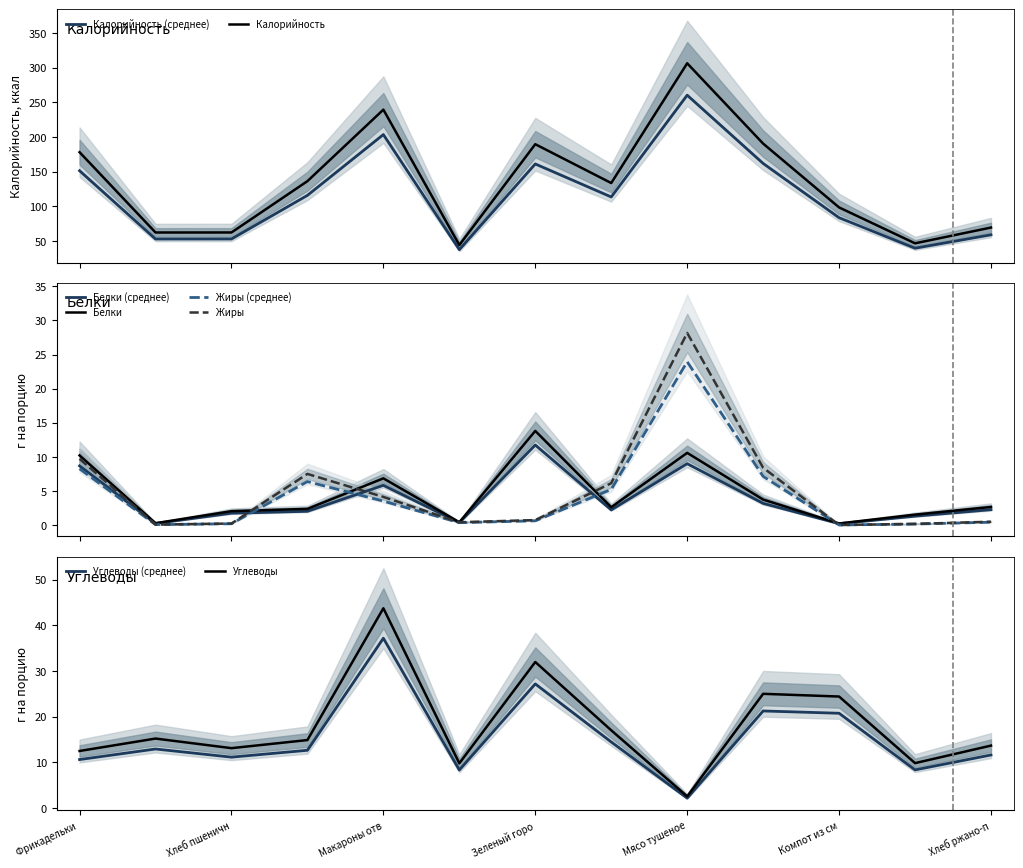

After their last crossing, which series has the higher values: Углеводы or Белки?

Углеводы